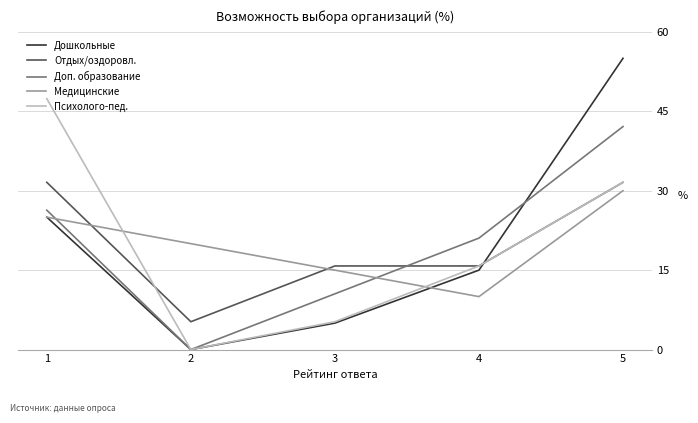

Reading right to left, list all the values displayed in this chart.

Дошкольные: 55.0	15.0	5.0	0.0	25.0
Отдых/оздоровл.: 31.6	15.8	15.8	5.3	31.6
Доп. образование: 42.1	21.1	10.5	0.0	26.3
Медицинские: 30.0	10.0	15.0	20.0	25.0
Психолого-пед.: 31.6	15.8	5.3	0.0	47.4